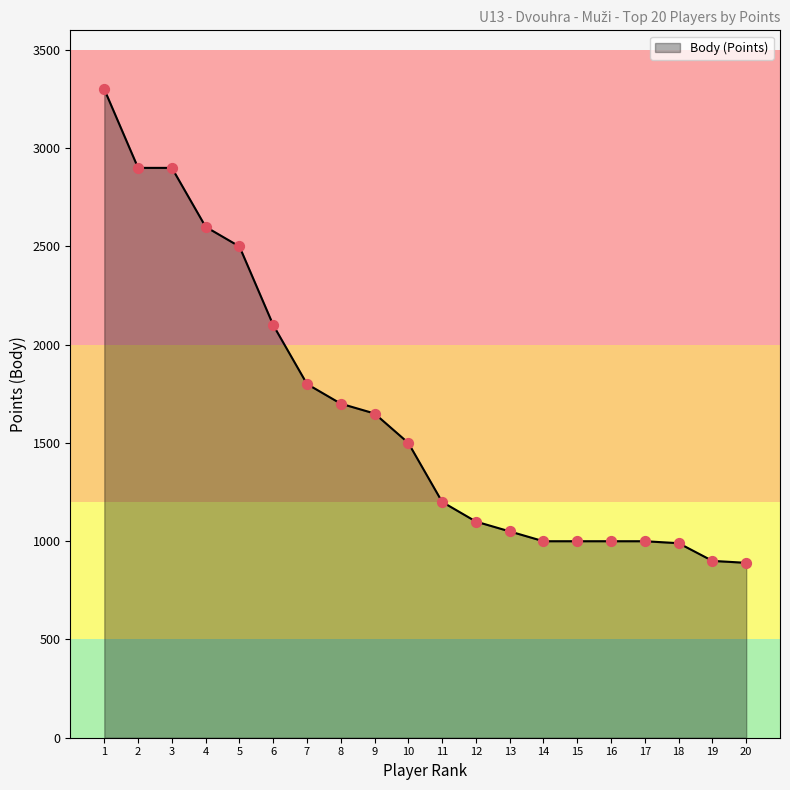

What is the change in value from 5 to 15?

-1500